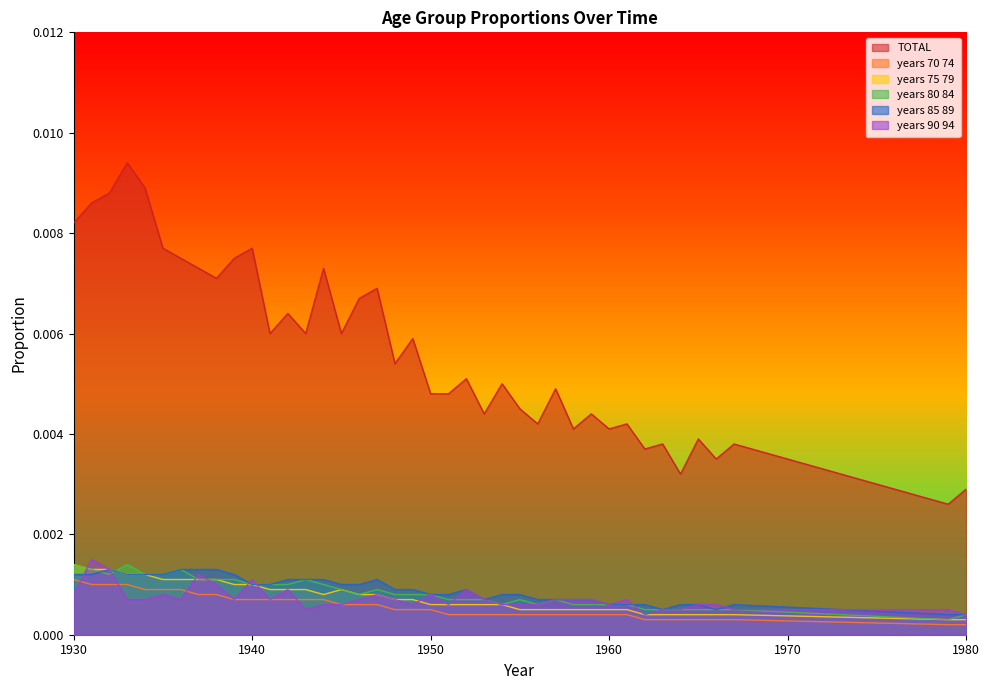

List the series in order of their peak value, lowest first.

years_70_74, years_85_89, years_75_79, years_80_84, years_90_94, TOTAL